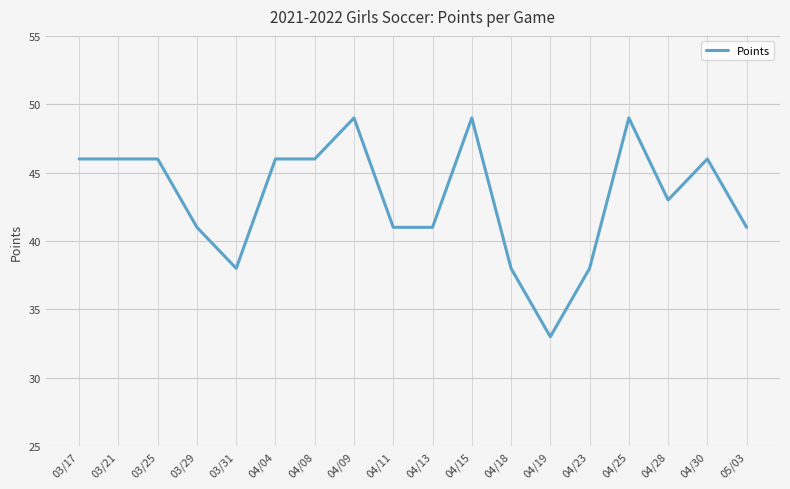

What is the maximum value shown in the chart?

49